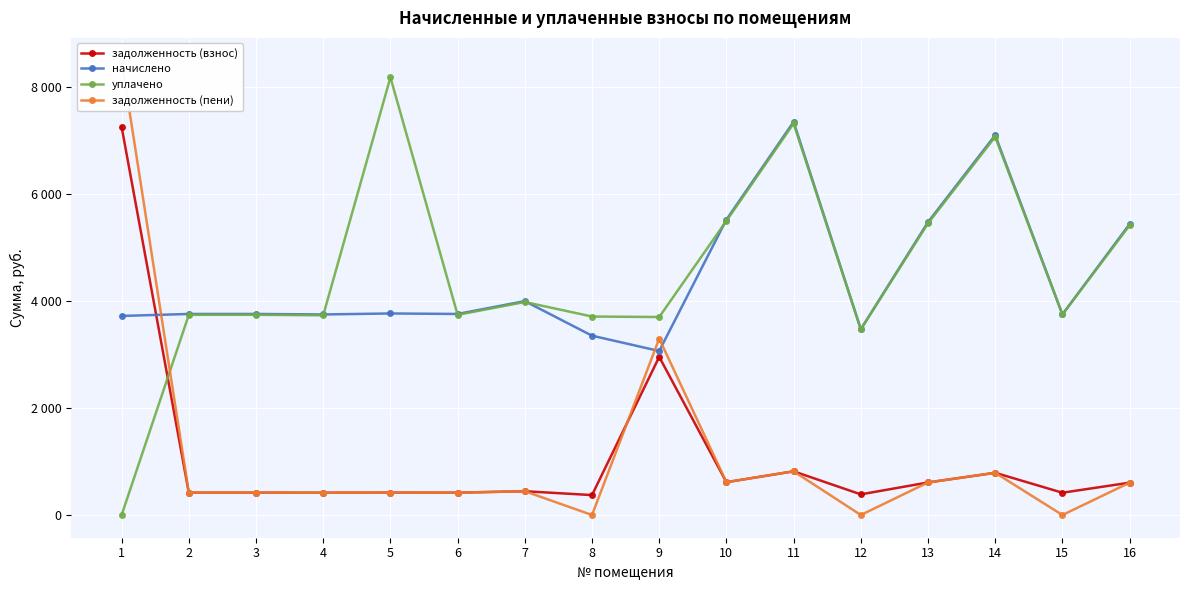

True or false: задолженность (пени) has more than 2 points higher than both neighbors.

True